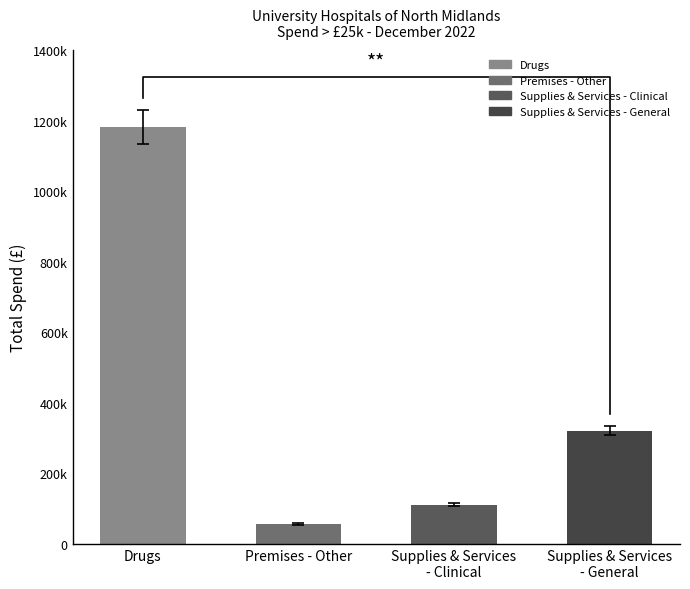

Which category has the lowest value across all series?

Premises - Other